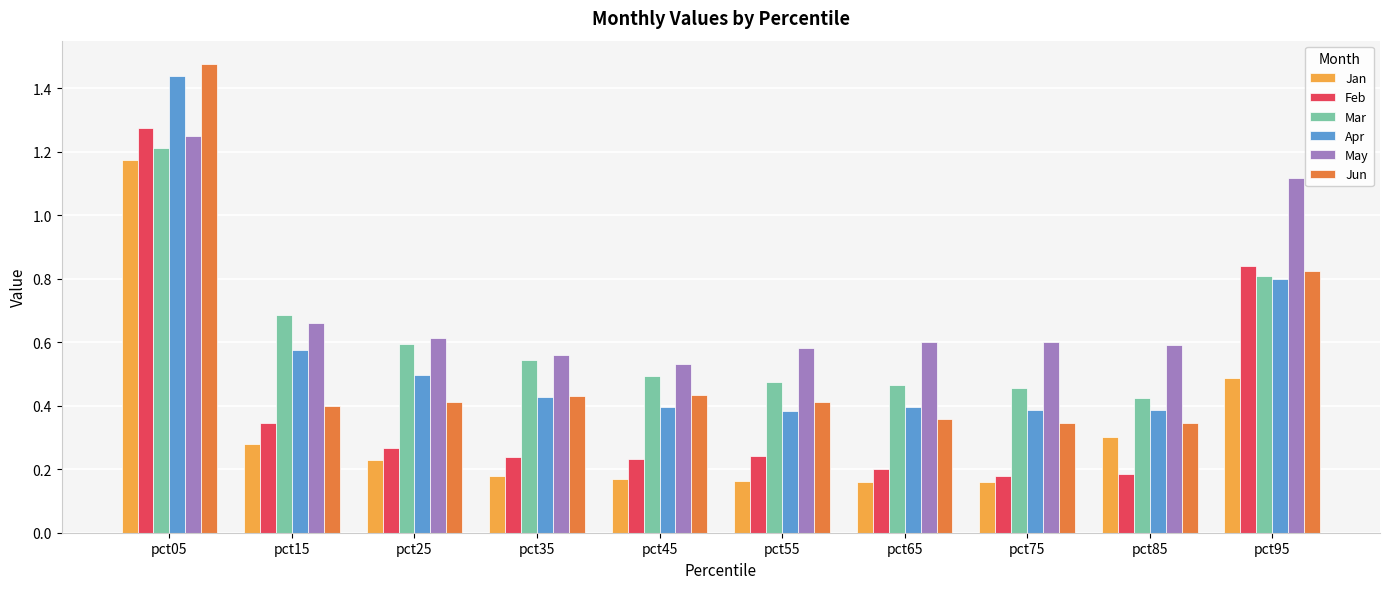

Is it true that Jun equals 0.4 at pct65?

True